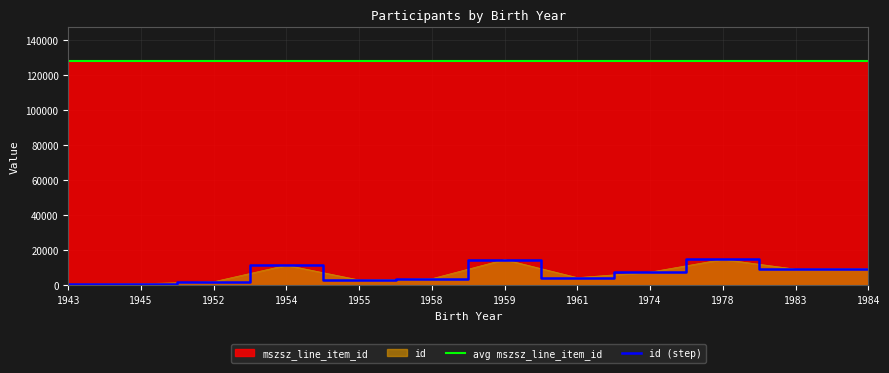

How many data points in mszsz_line_item_id are above 127842?

4